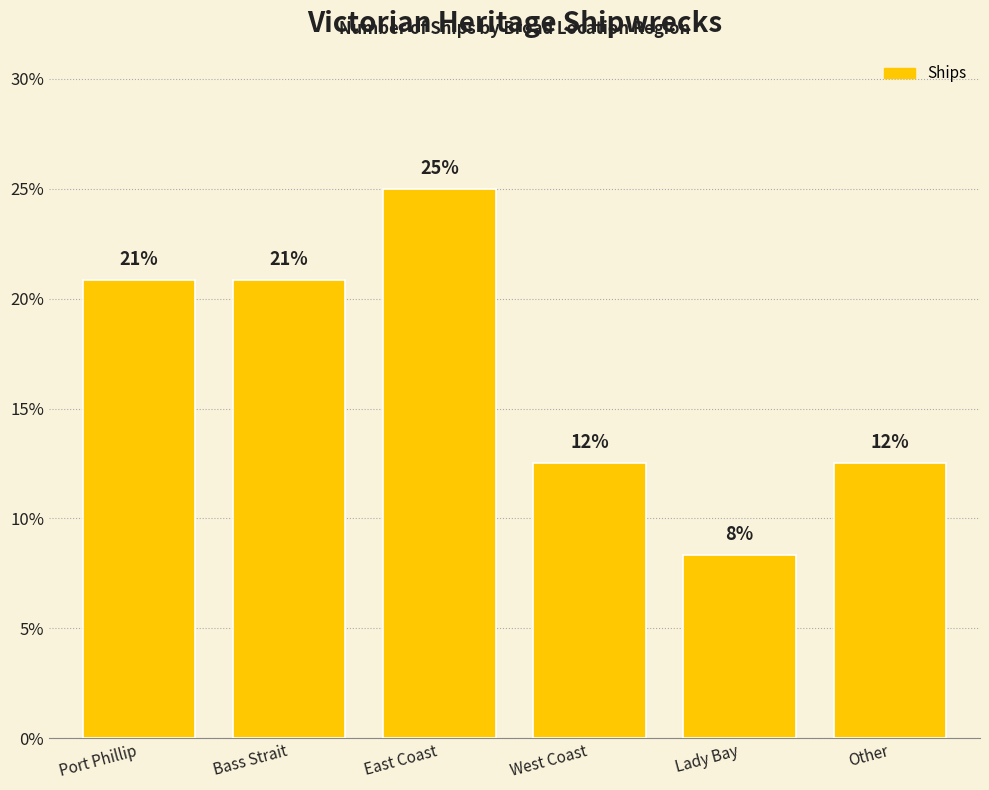

What position from the left is West Coast?

4